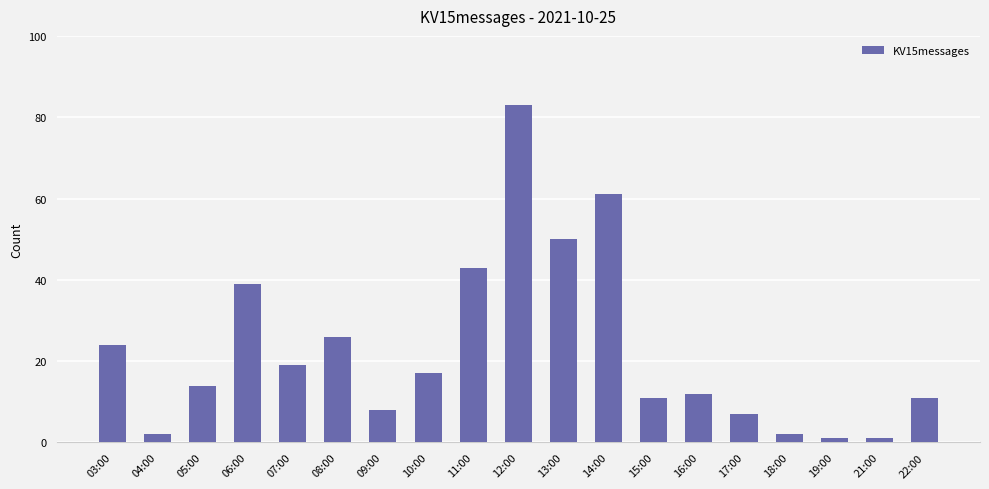

The value at 14:00 is 61. True or false?

True